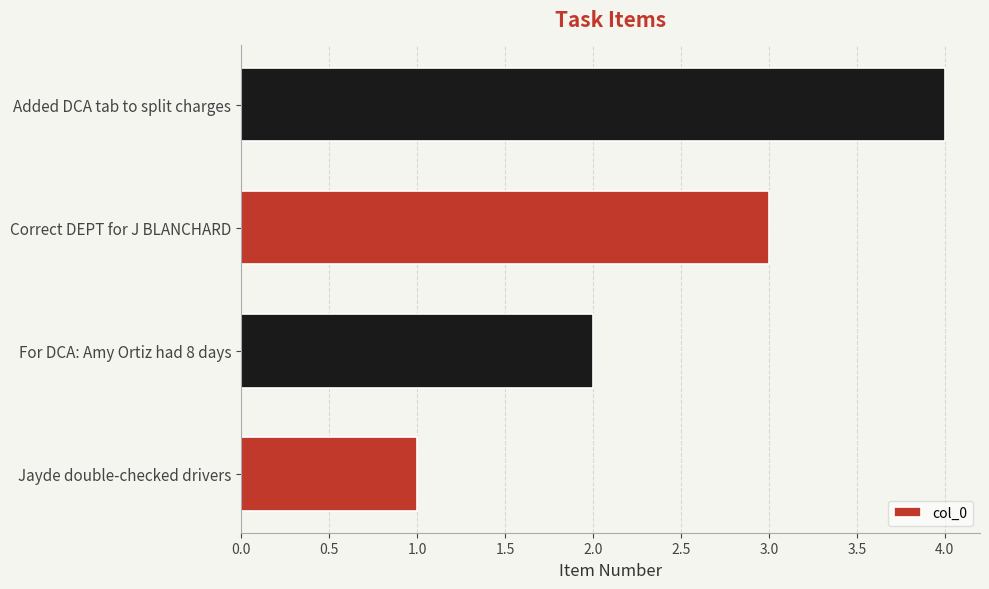

What is the difference between the values at Added DCA tab to split charges and Jayde double-checked drivers?

3